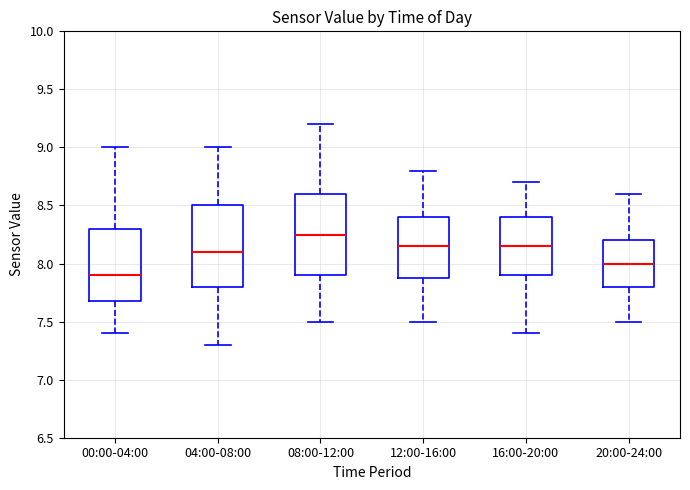

Reading left to right, transcribe this box plot: for each box, give where its median line is, the range the box spans, and where its two whiskers end, as read against the y-axis. The values are not printed on the chart, so give them approximately, as read against the axis.

00:00-04:00: median 7.90, box 7.70 to 8.30, whiskers 7.40 to 9.00
04:00-08:00: median 8.10, box 7.80 to 8.50, whiskers 7.30 to 9.00
08:00-12:00: median 8.25, box 7.90 to 8.60, whiskers 7.50 to 9.20
12:00-16:00: median 8.15, box 7.90 to 8.40, whiskers 7.50 to 8.80
16:00-20:00: median 8.15, box 7.90 to 8.40, whiskers 7.40 to 8.70
20:00-24:00: median 8.00, box 7.80 to 8.20, whiskers 7.50 to 8.60